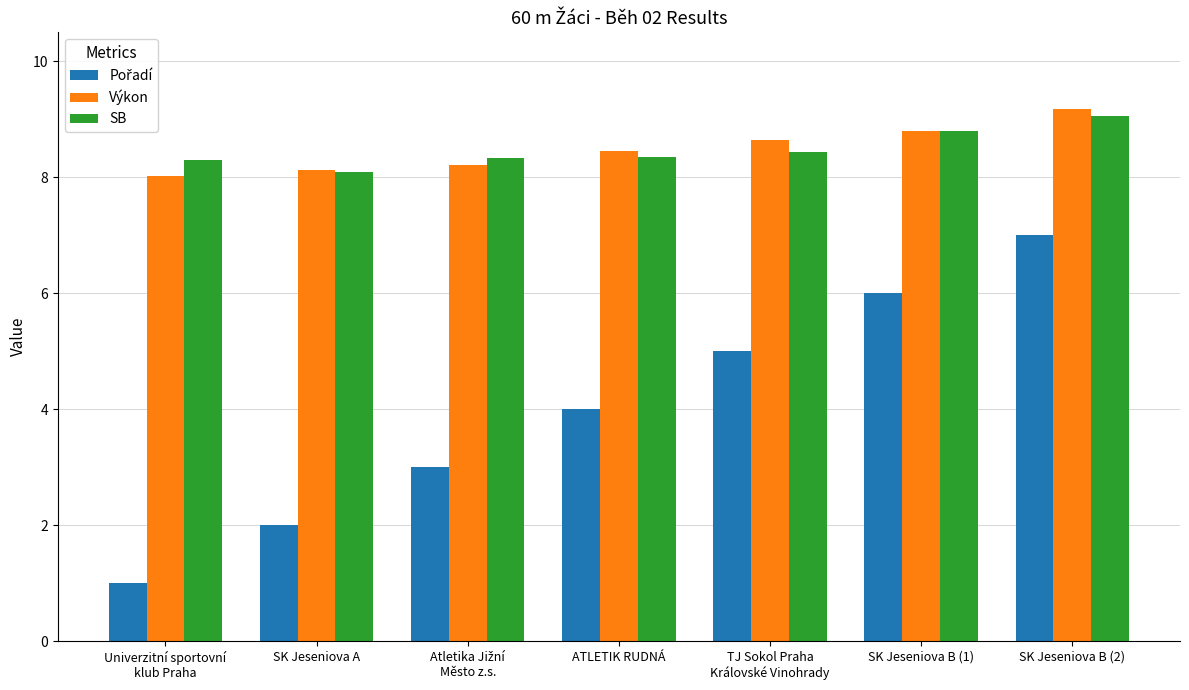

What is the label of the 6th bar from the left?

SK Jeseniova B (1)